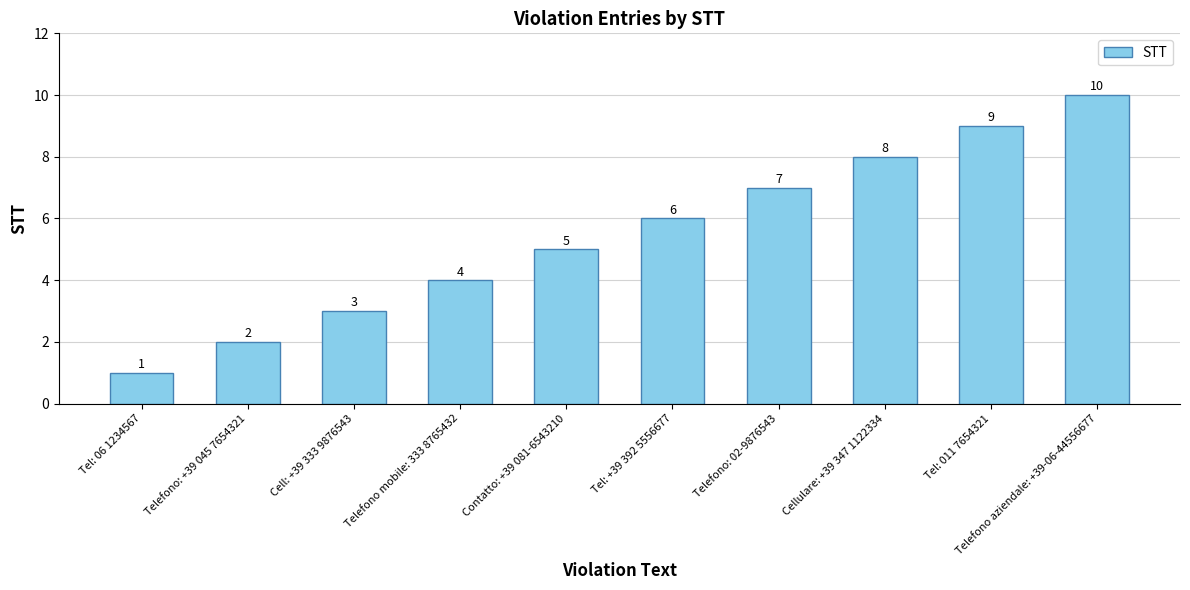

Rank the categories by value from lowest to highest.

Tel: 06 1234567, Telefono: +39 045 7654321, Cell: +39 333 9876543, Telefono mobile: 333 8765432, Contatto: +39 081-6543210, Tel: +39 392 5556677, Telefono: 02-9876543, Cellulare: +39 347 1122334, Tel: 011 7654321, Telefono aziendale: +39-06-44556677